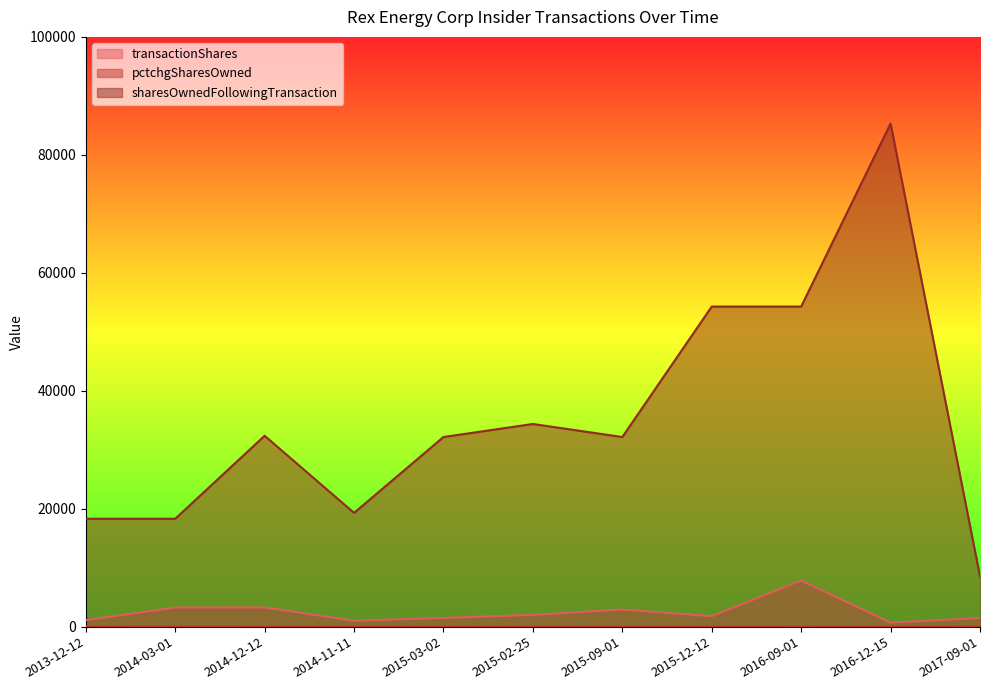

Which label corresponds to the largest value in the chart?

2016-12-15